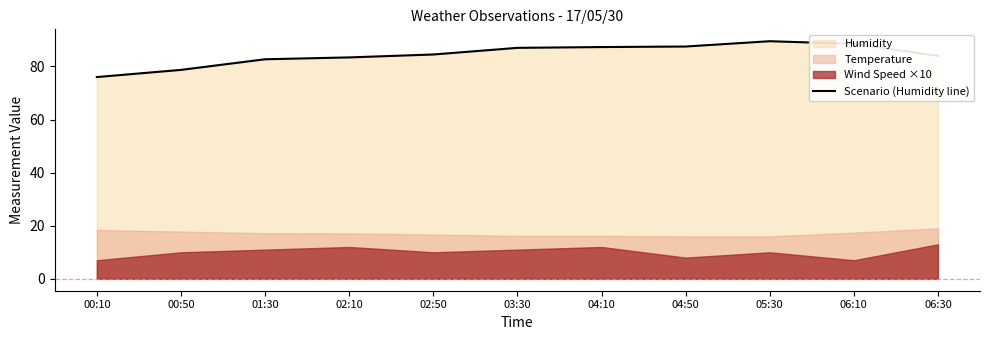

List the labels in order of value, largest first.

05:30, 06:10, 04:50, 04:10, 03:30, 02:50, 06:30, 02:10, 01:30, 00:50, 00:10